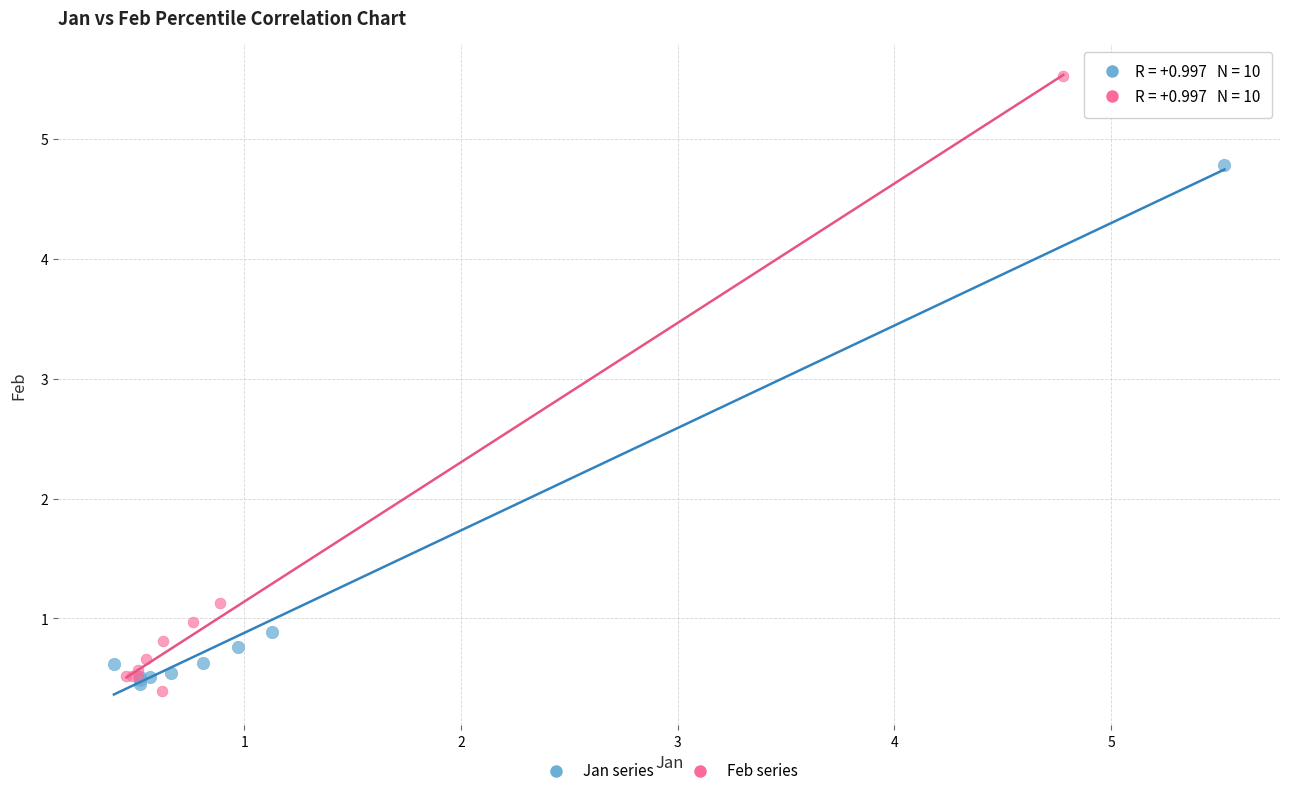

Which series reaches the maximum Y coordinate?

Feb series